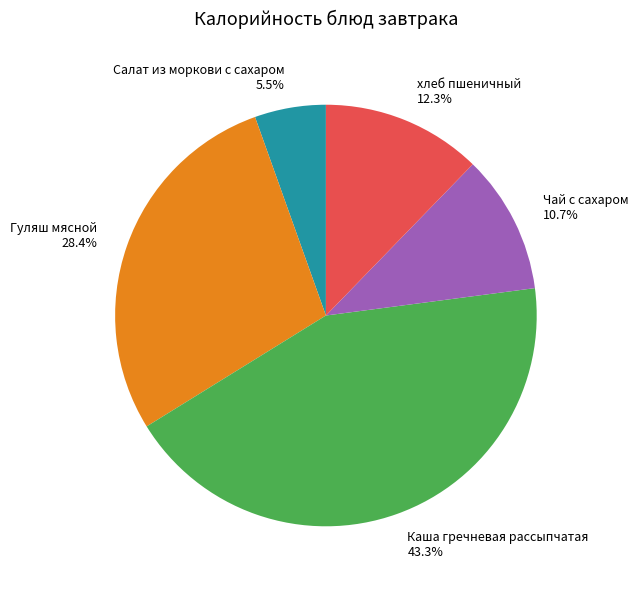

How many segments does this pie chart have?

5